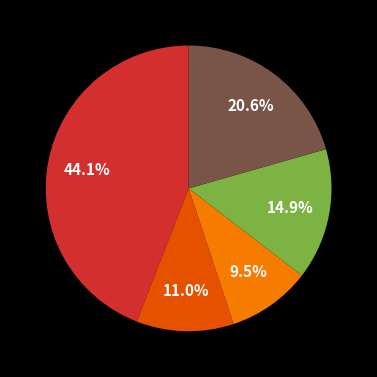

Is there a majority slice in this chart?

No